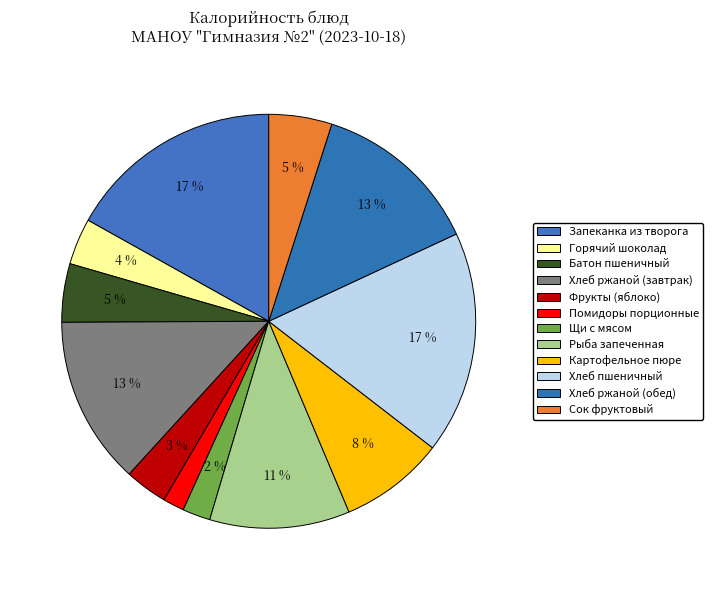

Is the sum of Хлеб пшеничный and Рыба запеченная greater than half?

No